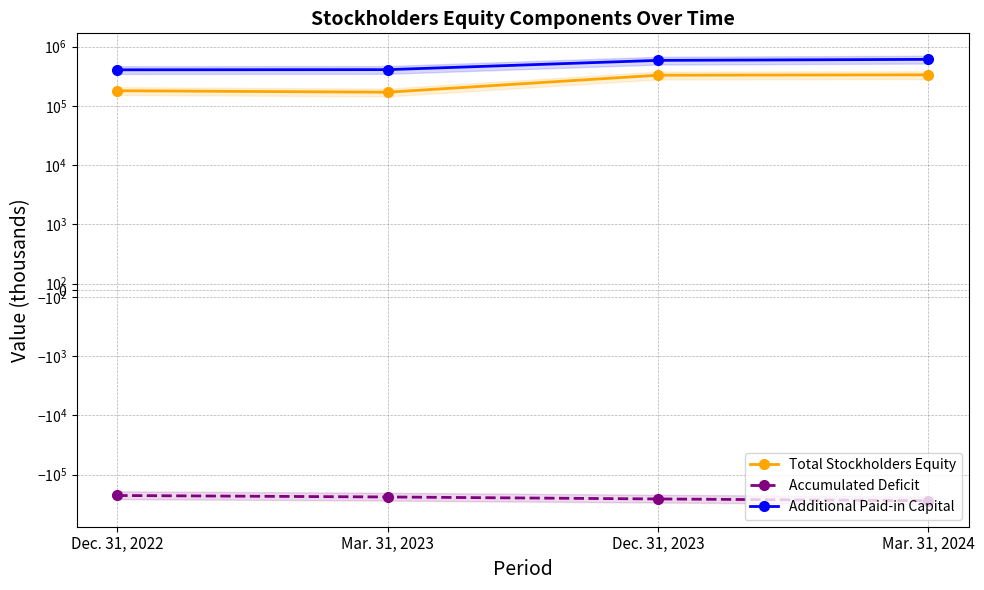

What is the difference between the Accumulated Deficit values at Dec. 31, 2022 and Mar. 31, 2024?

50102